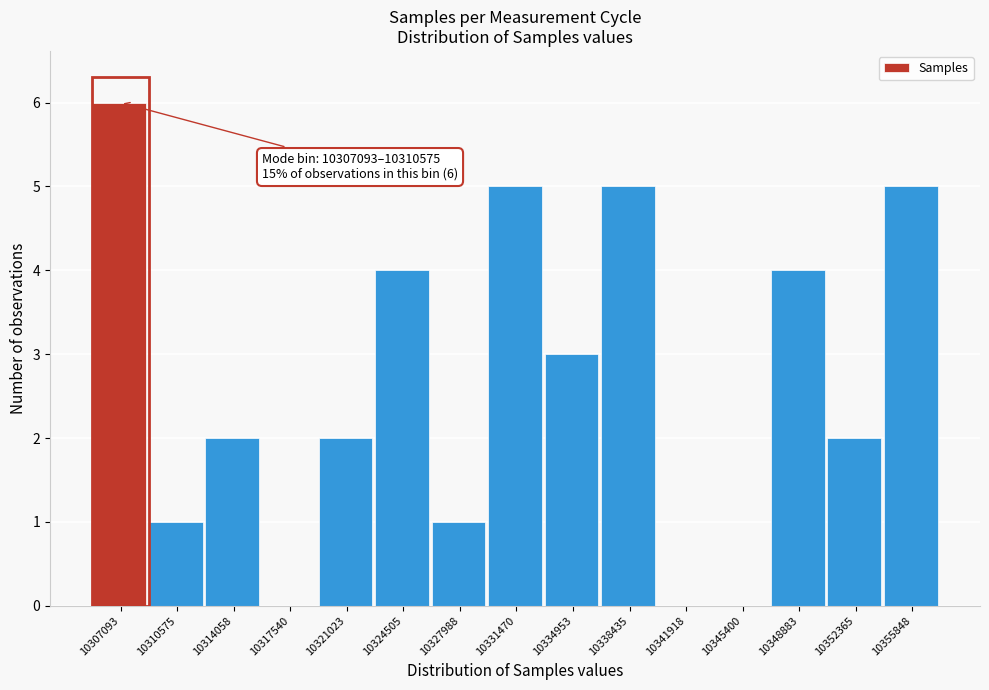

Reading left to right, list all the values displayed in this chart.

10307093=6	10310575=1	10314058=2	10317540=0	10321023=2	10324505=4	10327988=1	10331470=5	10334953=3	10338435=5	10341918=0	10345400=0	10348883=4	10352365=2	10355848=5